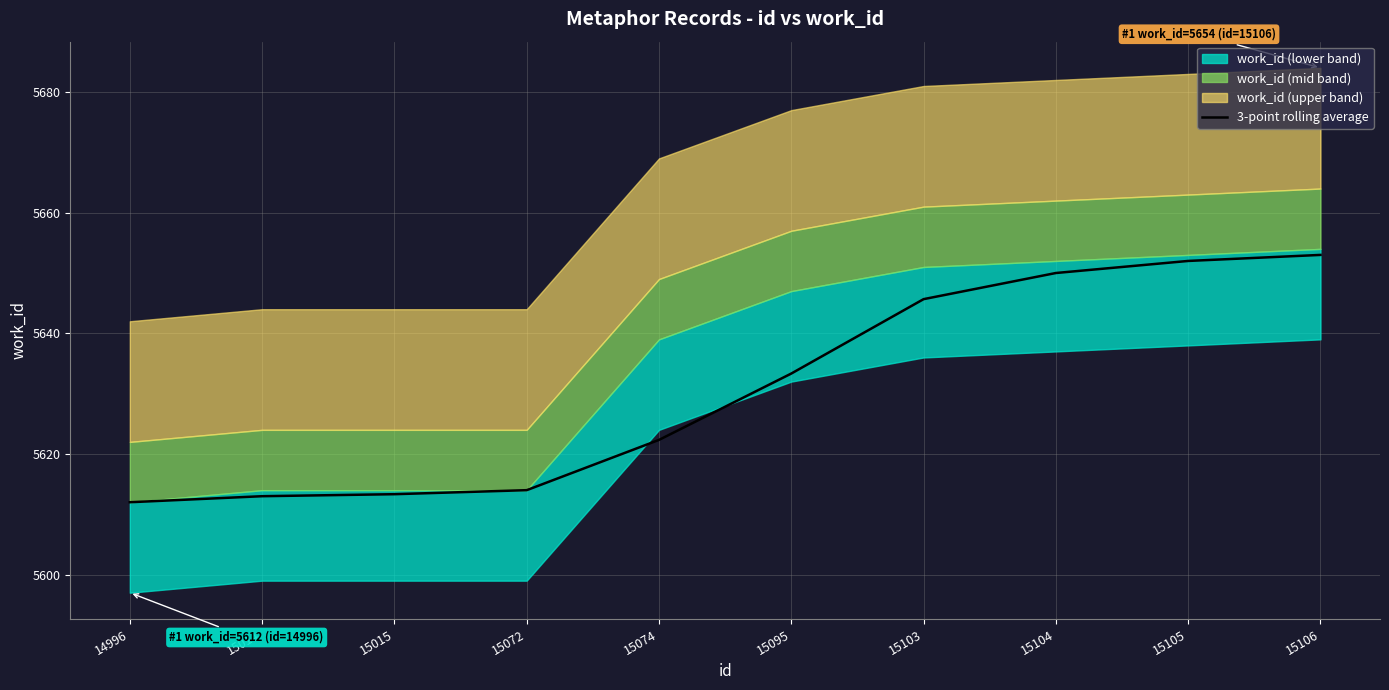

Is it true that the value at 15014 is 5613.0?

True